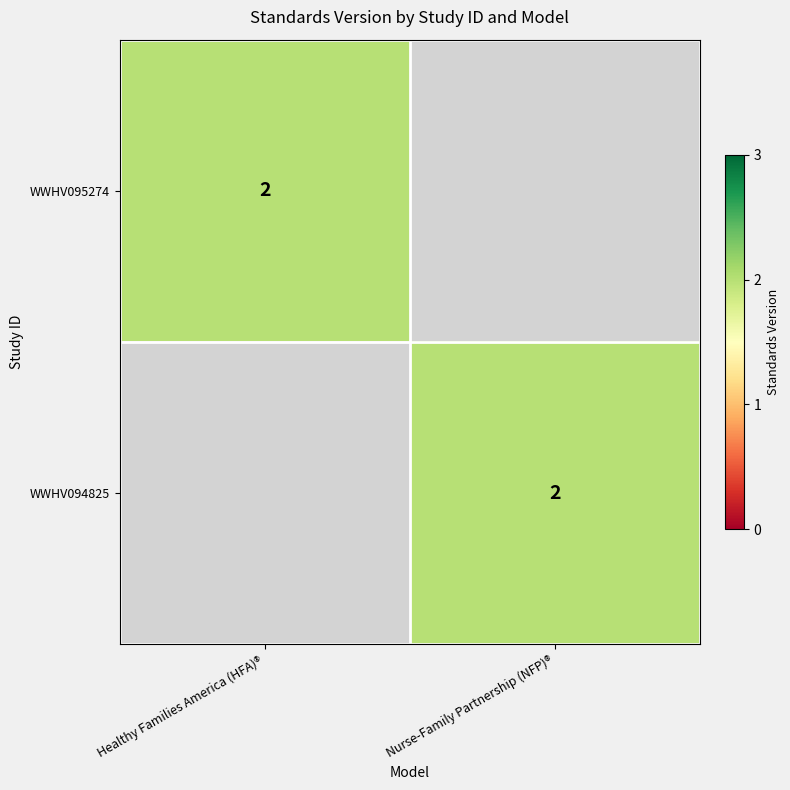

The value of WWHV095274 at Healthy Families America (HFA)® is 2. True or false?

True